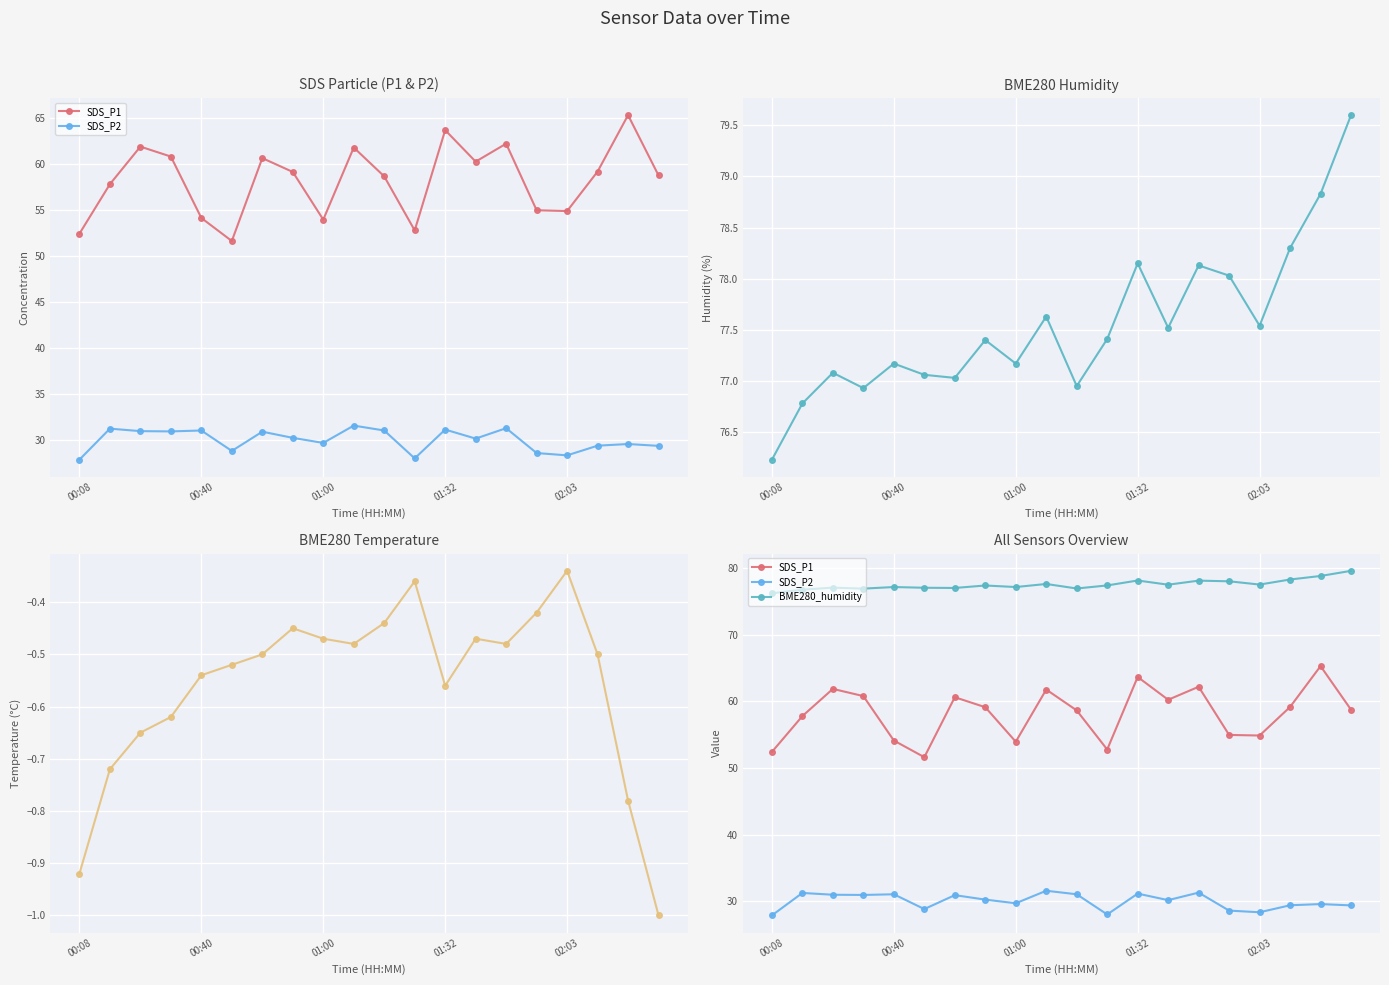

What position from the left is 00:08?

1